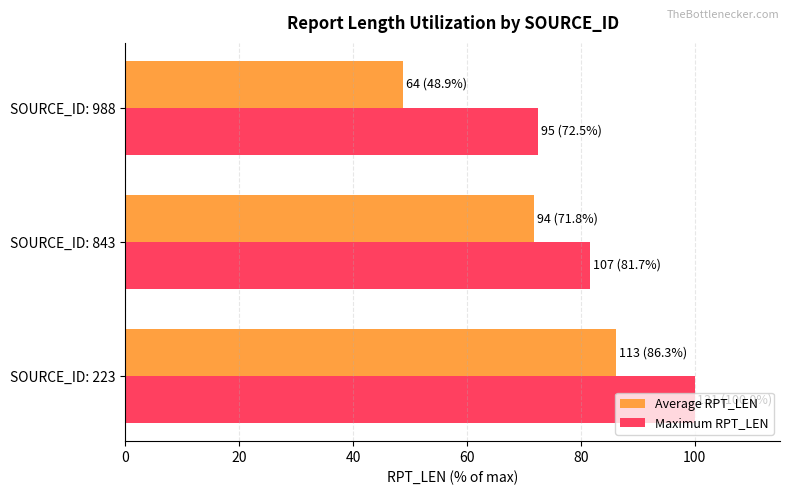

What is the average value of the Average RPT_LEN series?

69.0